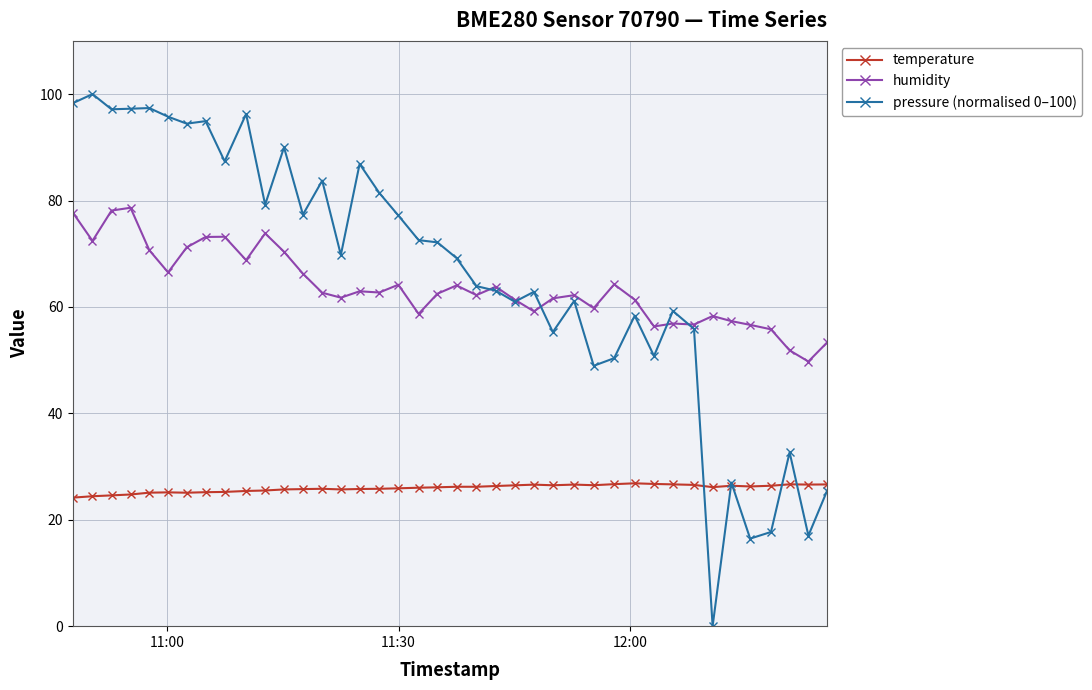

Which series has the widest spread of values?

pressure (normalised 0–100)